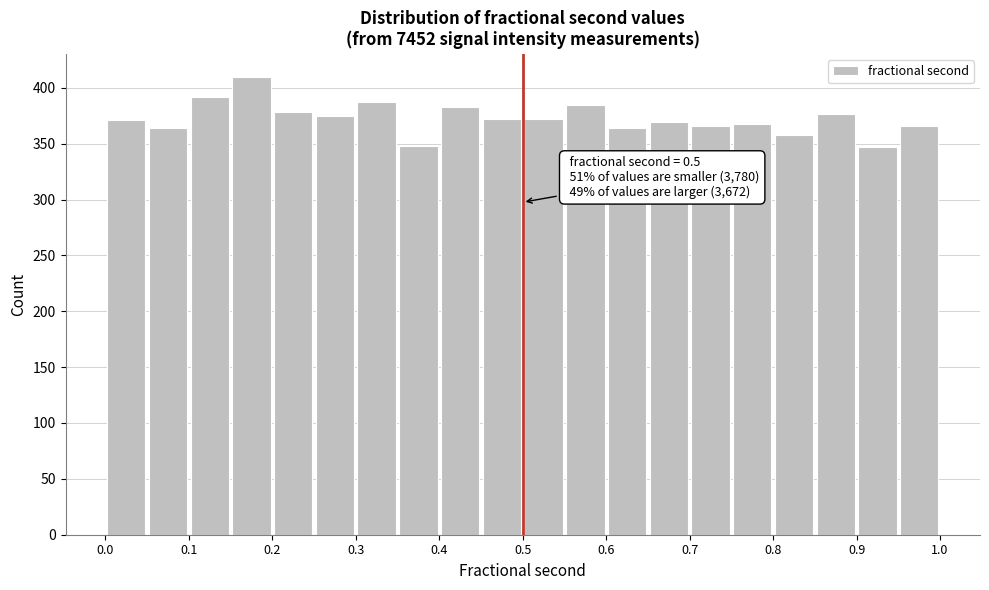

Over which range of the x-axis is the bar tallest?

0.15 to 0.20